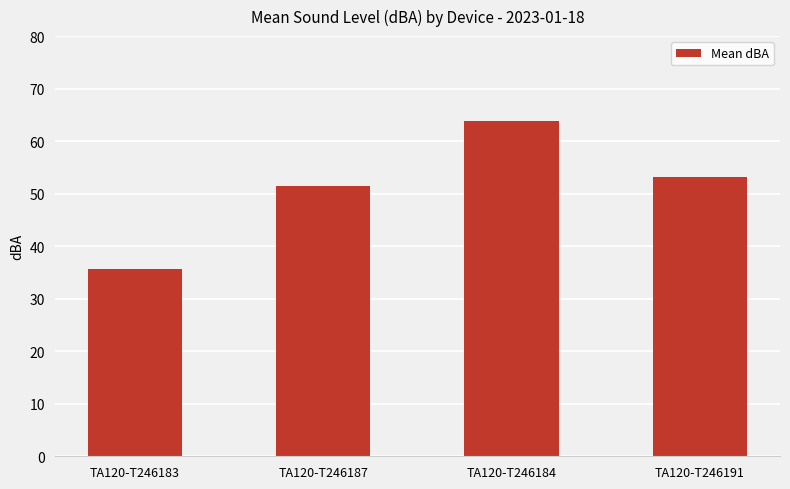

Which category has the highest value across all series?

TA120-T246184